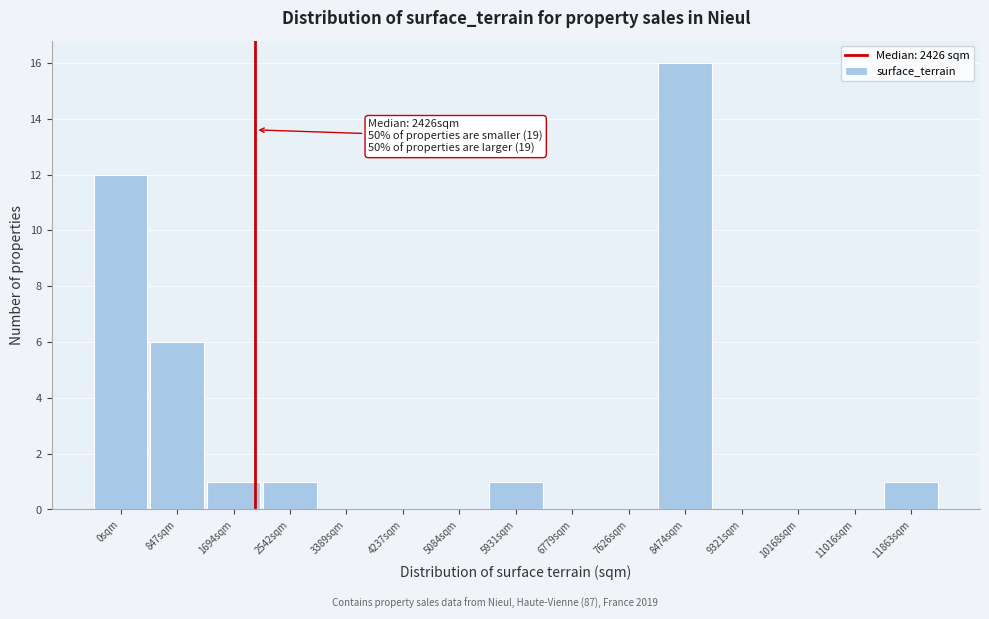

Reading left to right, extract all data points from this chart.

0sqm=12	847sqm=6	1694sqm=1	2542sqm=1	3389sqm=0	4237sqm=0	5084sqm=0	5931sqm=1	6779sqm=0	7626sqm=0	8474sqm=16	9321sqm=0	10168sqm=0	11016sqm=0	11863sqm=1